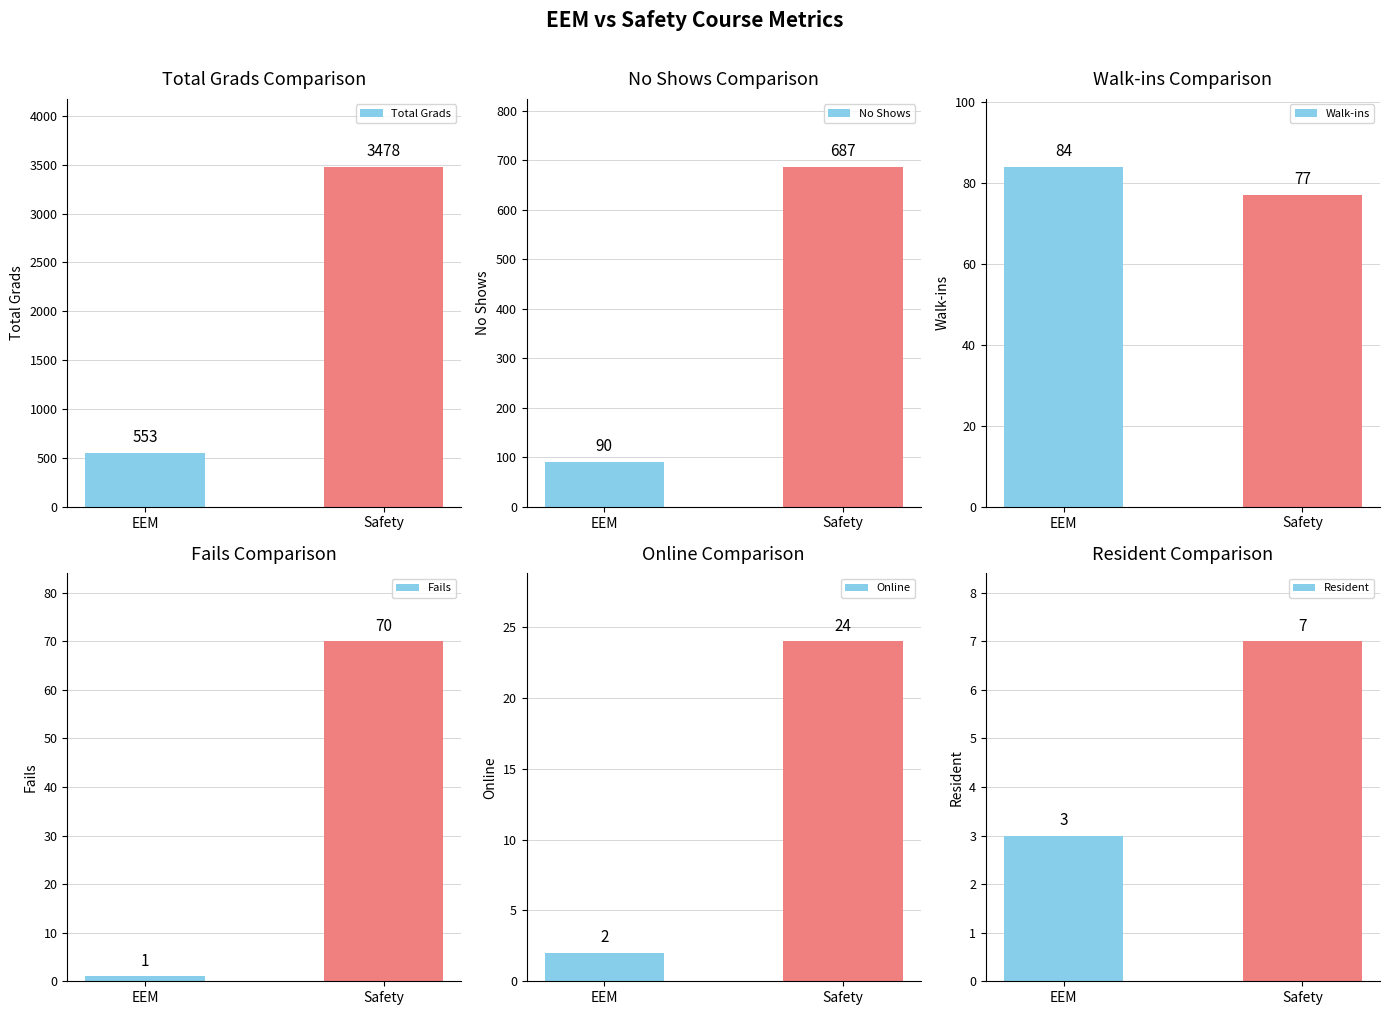

Reading left to right, list all the values displayed in this chart.

Total Grads: 553	3478
No Shows: 90	687
Walk-ins: 84	77
Fails: 1	70
Online: 2	24
Resident: 3	7